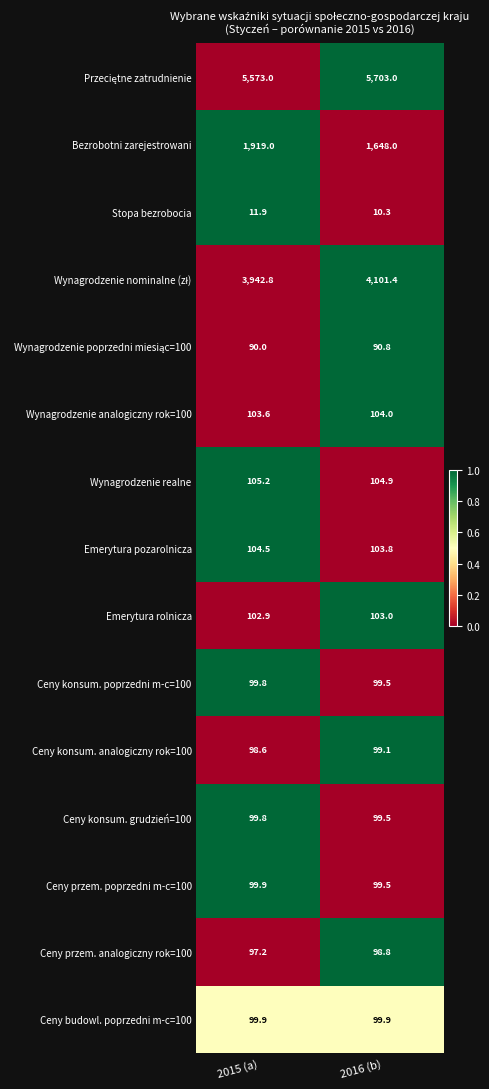

Is the value of Emerytura rolnicza at 2016 (b) greater than the value of Ceny konsum. grudzień=100 at 2016 (b)?

Yes